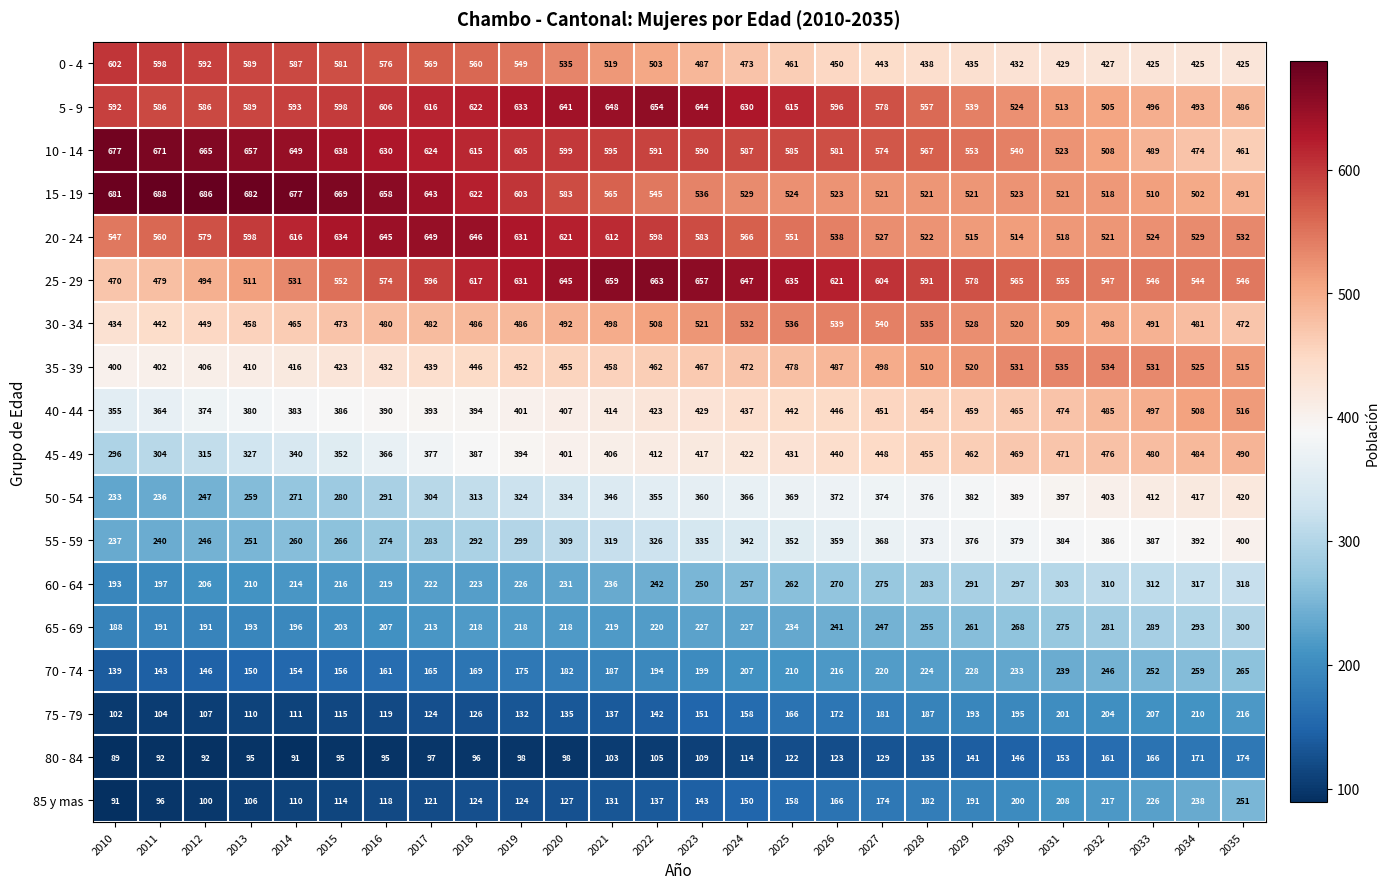

True or false: 15 - 19 has a value of 919 at 2013.

False